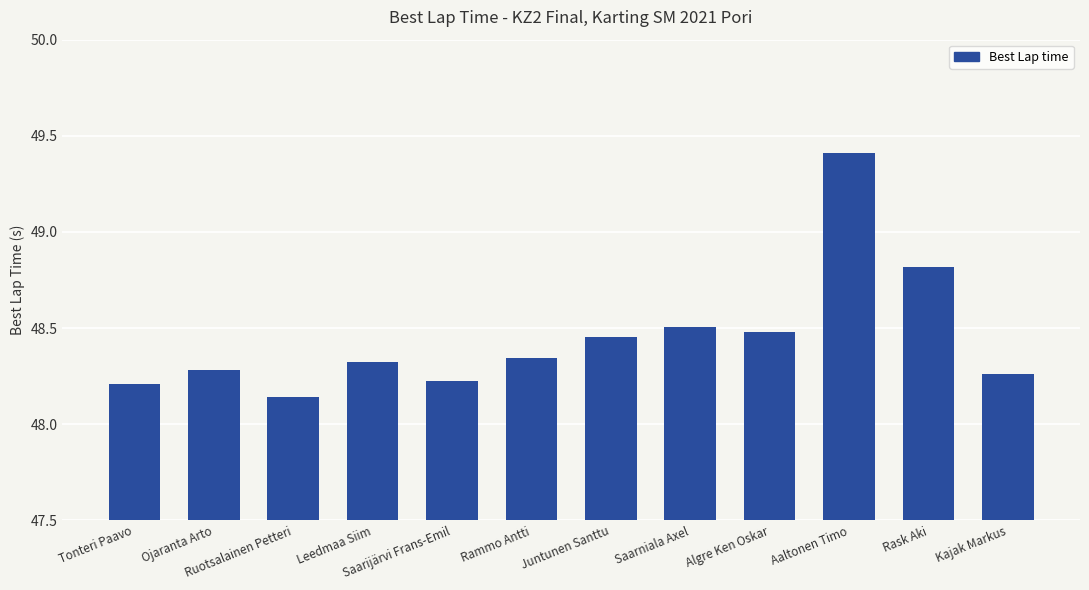

What is the ratio of the value at Kajak Markus to the value at Leedmaa Siim?

1.0